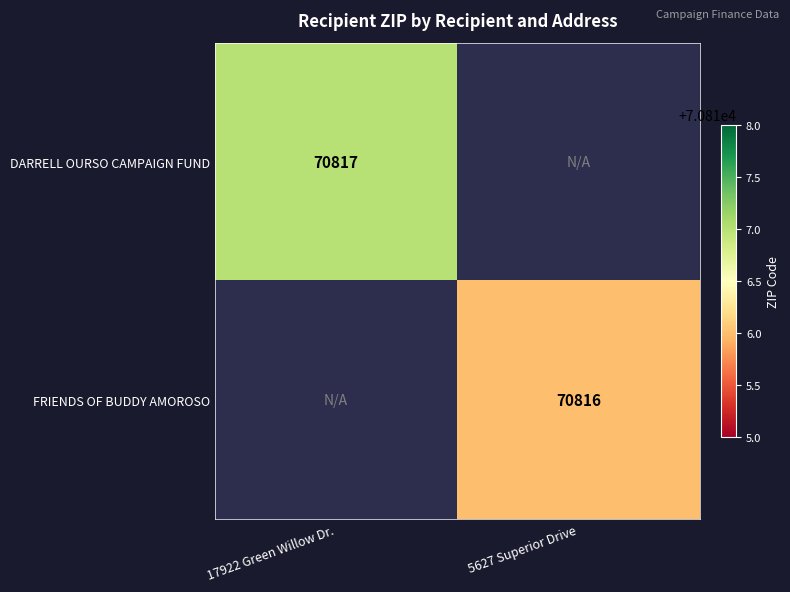

Is the value of DARRELL OURSO CAMPAIGN FUND at 17922 Green Willow Dr. greater than the value of FRIENDS OF BUDDY AMOROSO at 5627 Superior Drive?

Yes